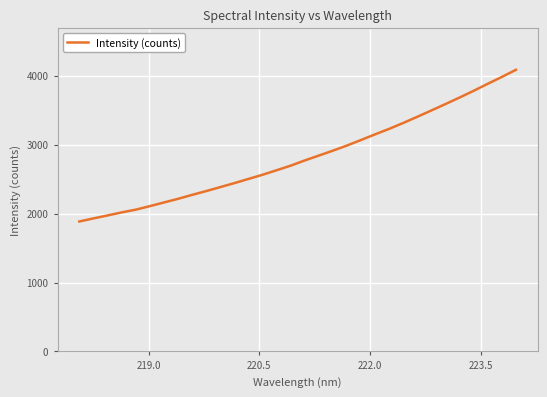

What is the greatest value displayed?

4083.2